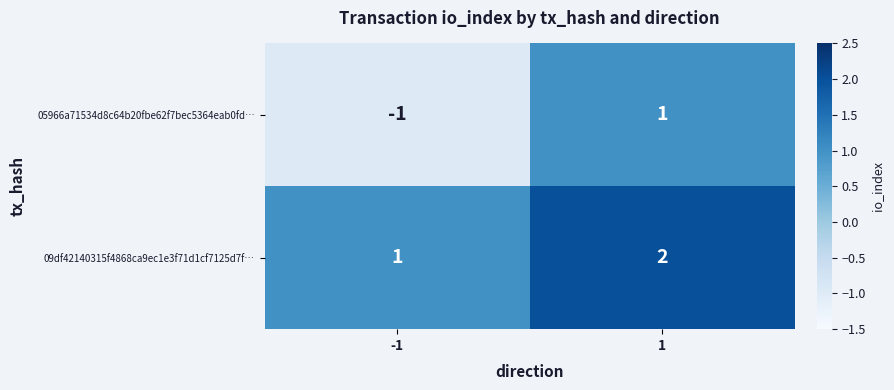

At how many categories does at least one series exceed 0?

2